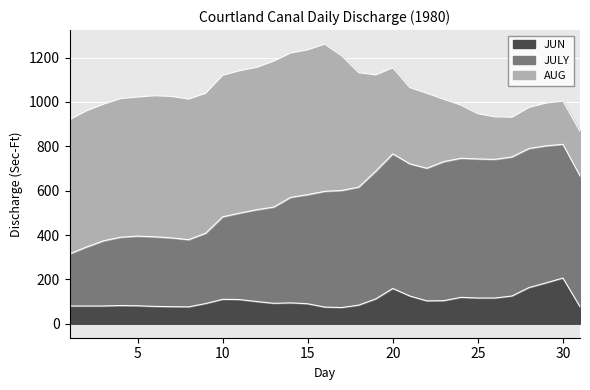

Read the JUN value at 9.

91